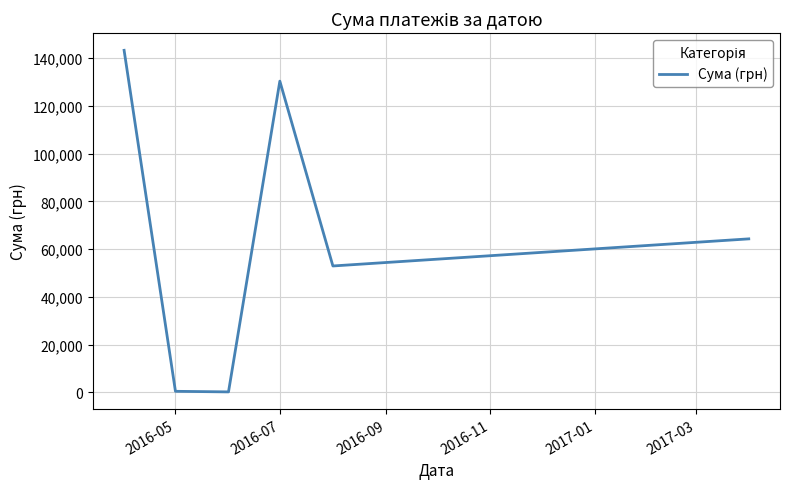

Count the number of data series in this chart.

1